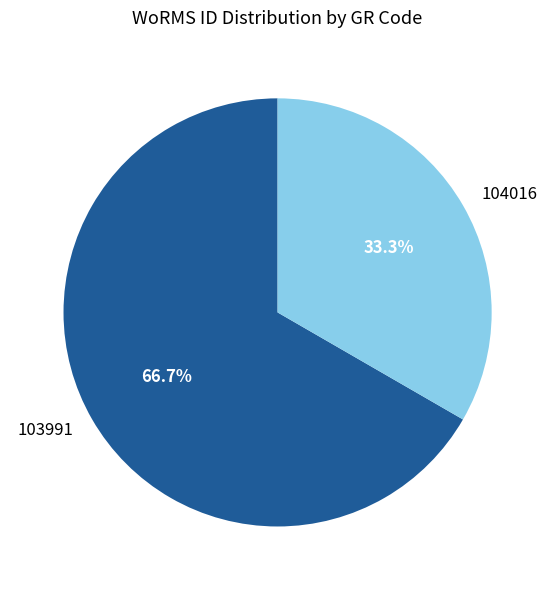

Which category has the biggest portion of the pie?

103991